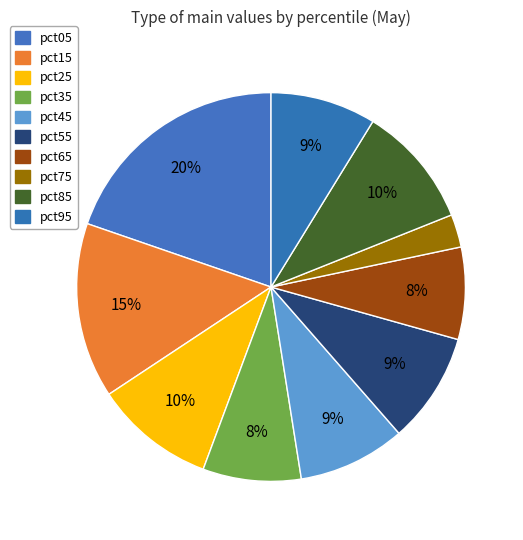

Which has a higher value, pct35 or pct55?

pct55